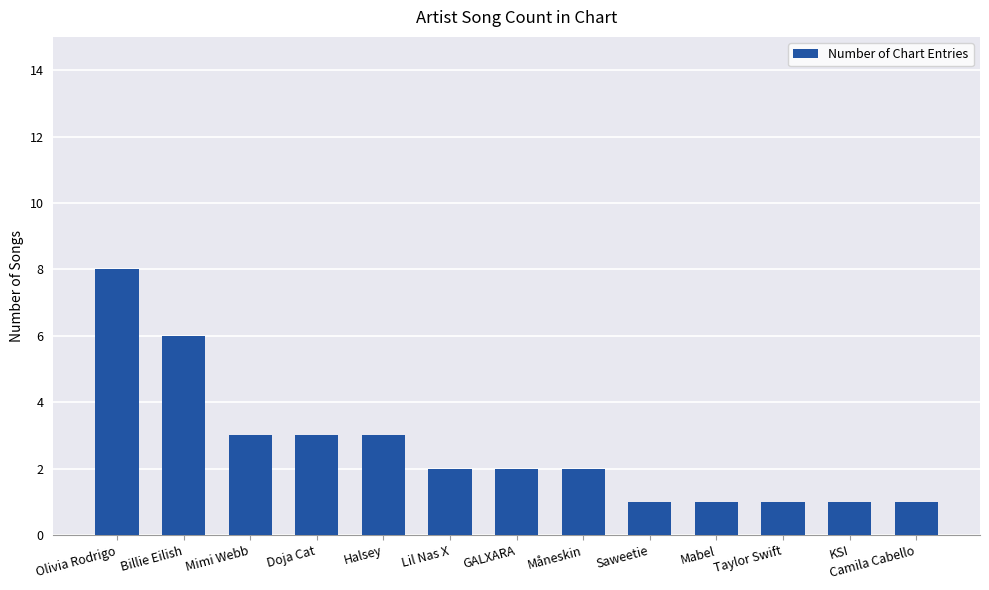

How many values are between 1 and 3?

11